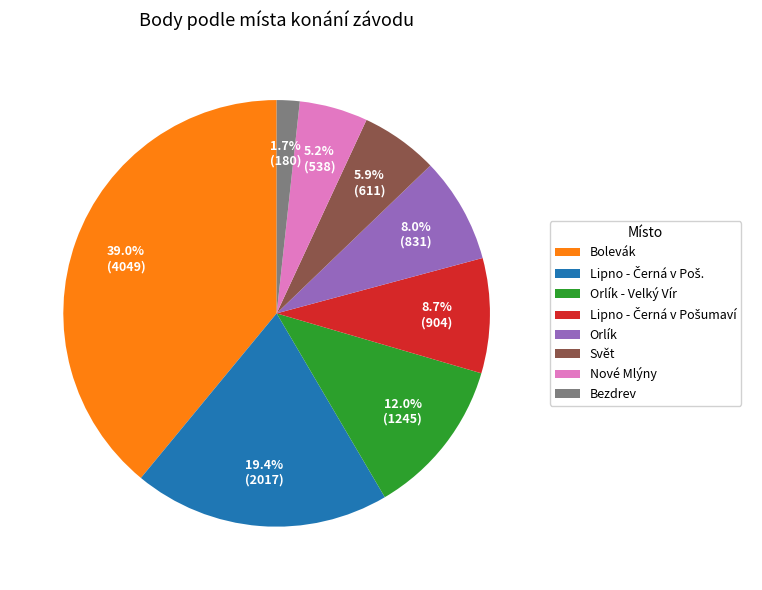

To the nearest percent, what percentage of the pie is Bolevák?

39%